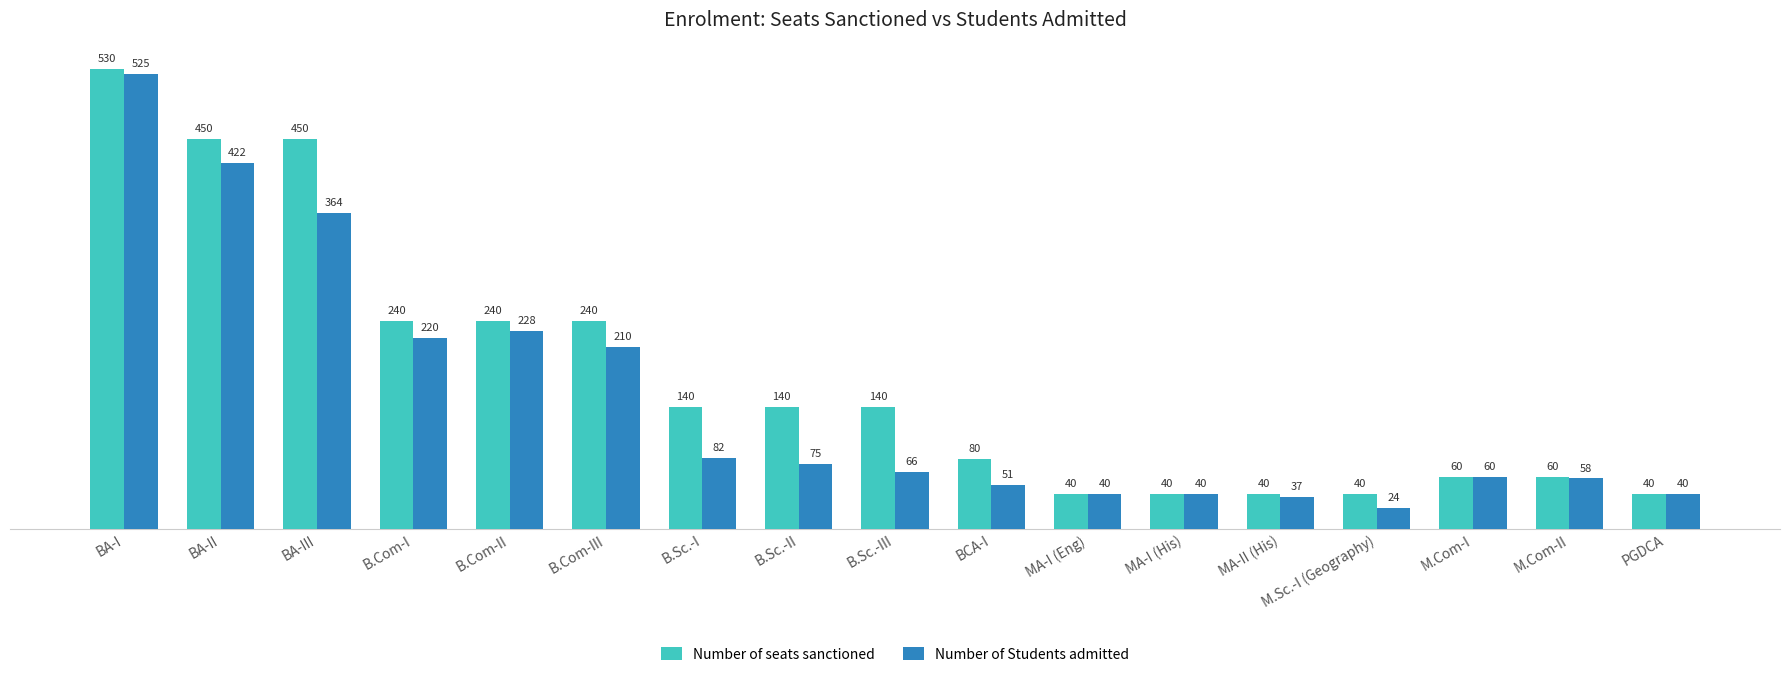

What is the sum of all Number of Students admitted values?

2542